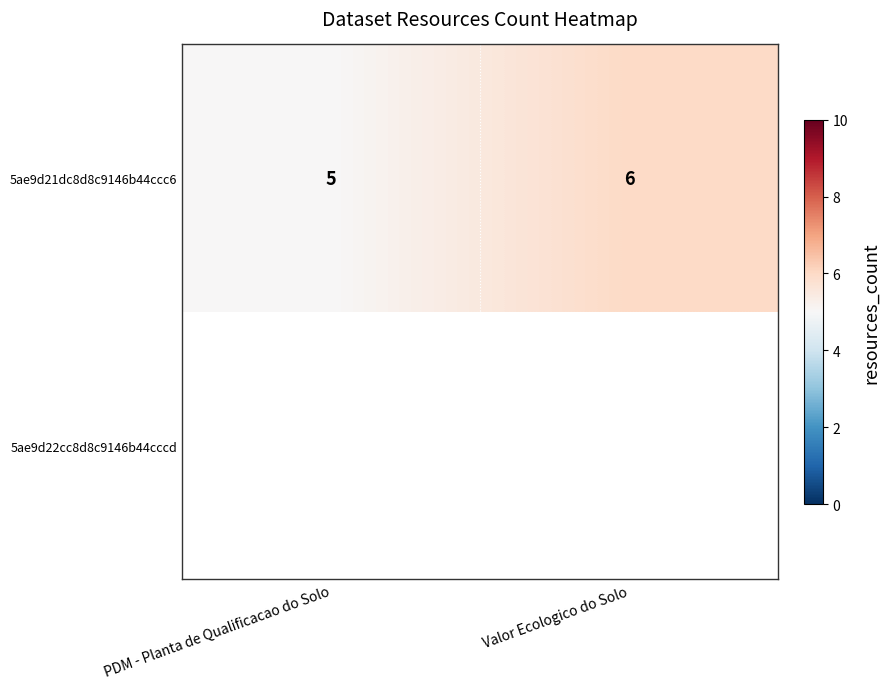

Rank the categories by value from lowest to highest.

PDM - Planta de Qualificacao do Solo, Valor Ecologico do Solo